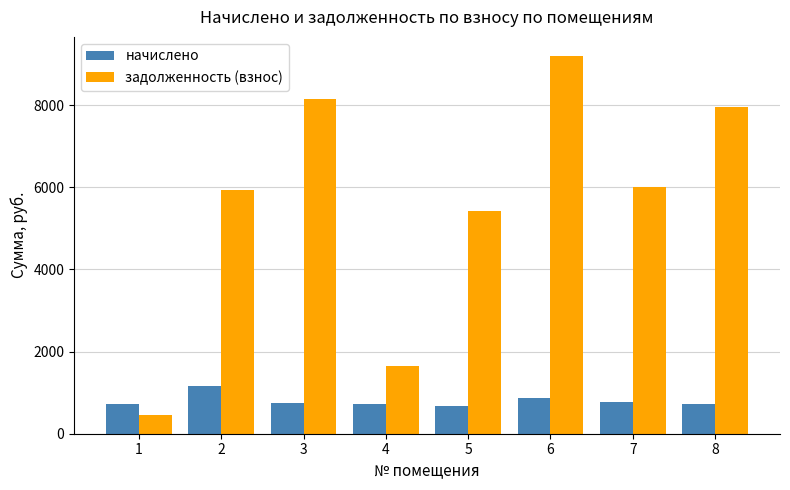

How many data points in задолженность (взнос) are above 6016?

4